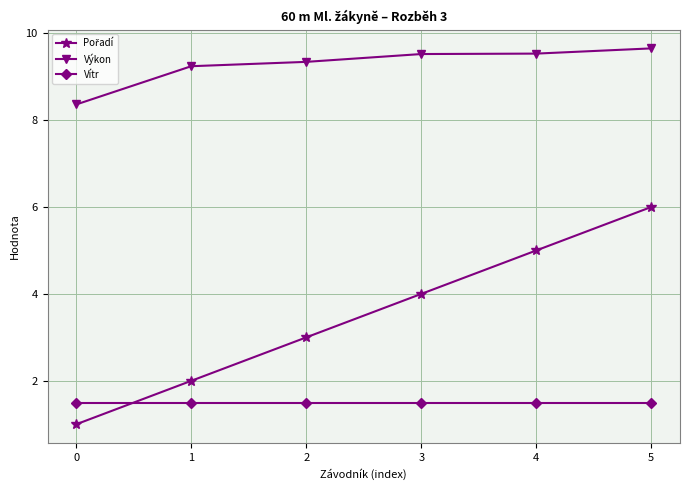

How many lines are shown in the chart?

3